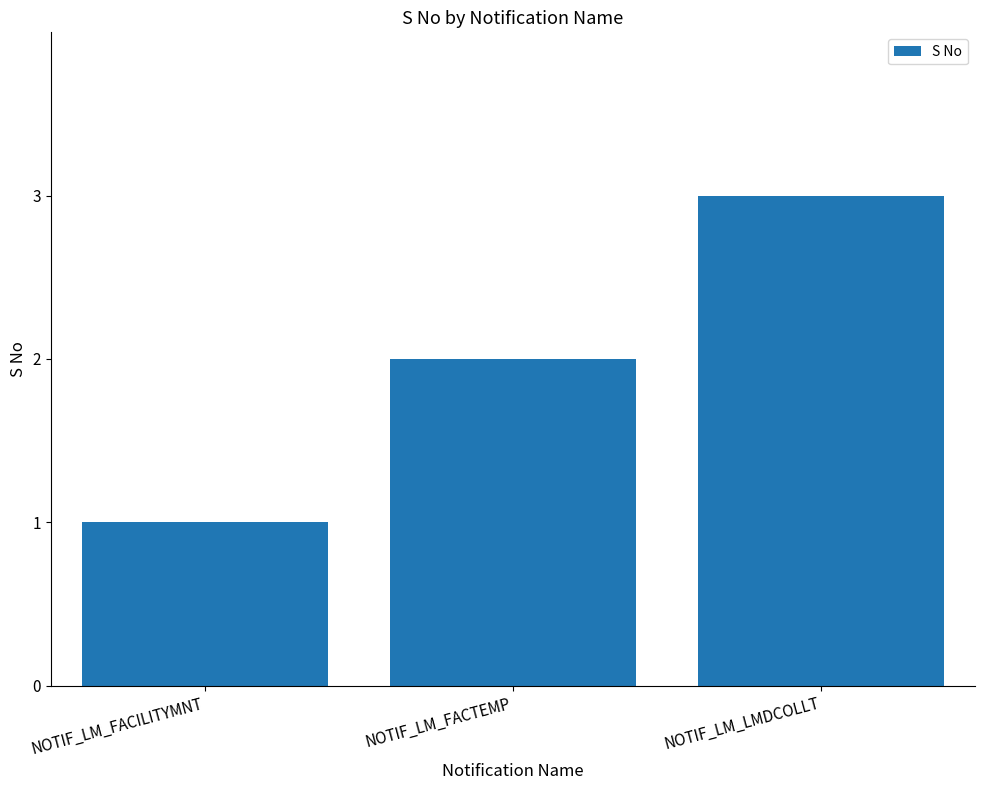

List the labels in order of value, smallest first.

NOTIF_LM_FACILITYMNT, NOTIF_LM_FACTEMP, NOTIF_LM_LMDCOLLT